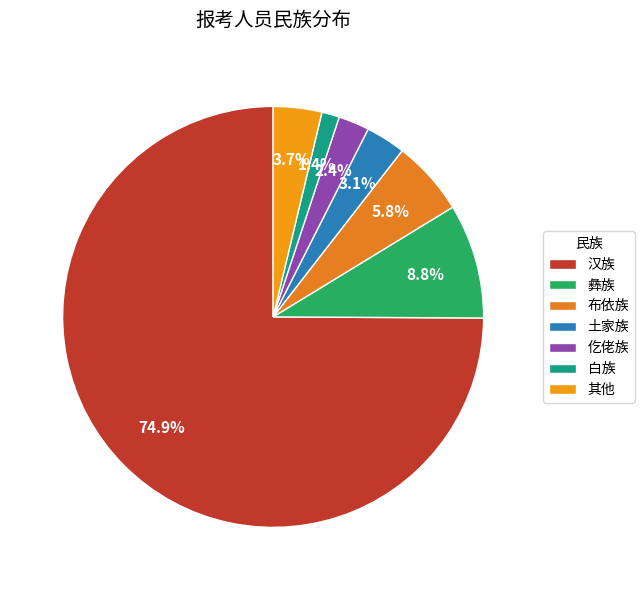

Which slice is the smallest?

白族